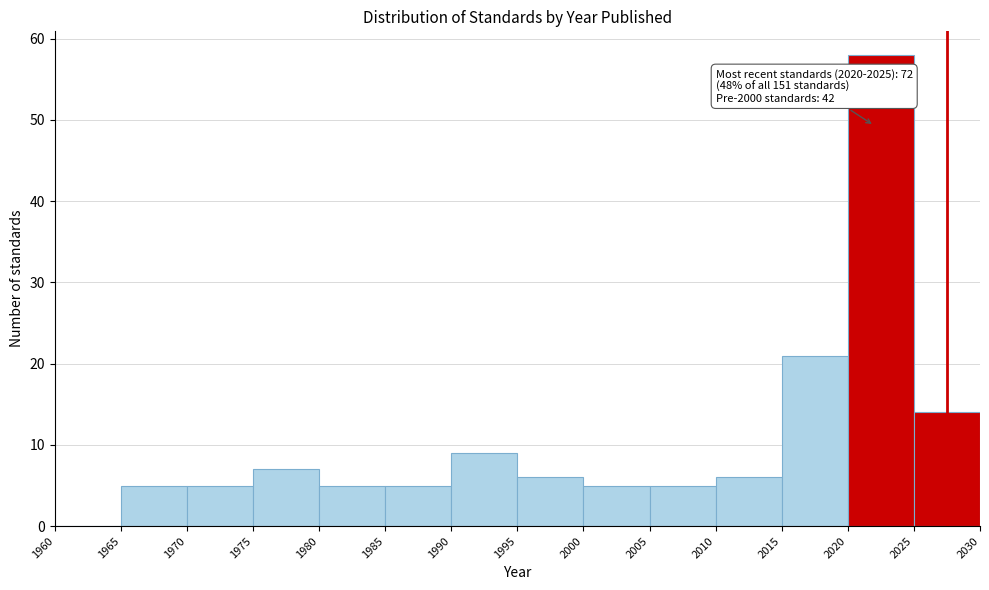

Which range on the x-axis has the tallest bar?

2020 to 2025